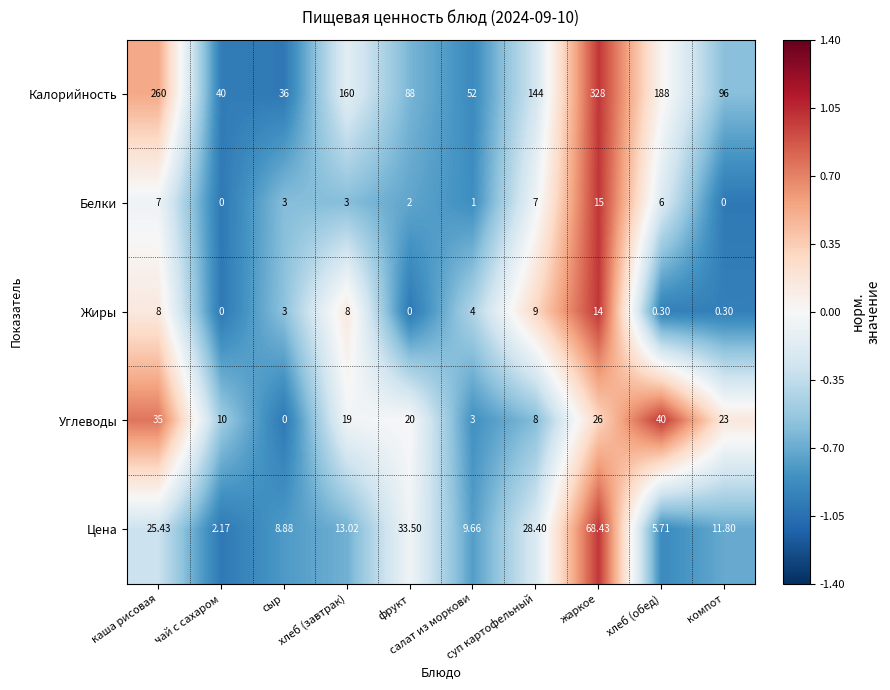

Which series has the largest total across all categories?

Калорийность